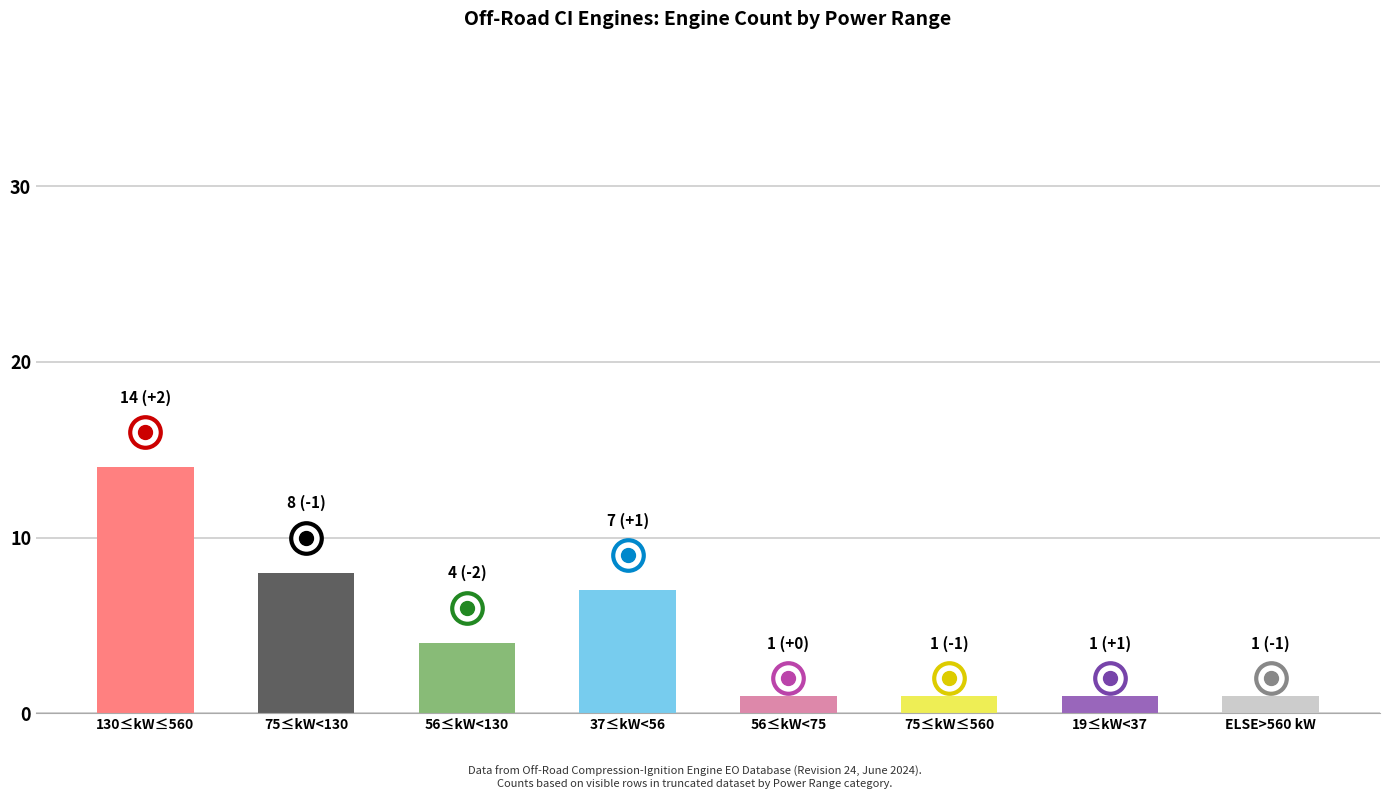

What is the difference between the maximum and minimum values?

13